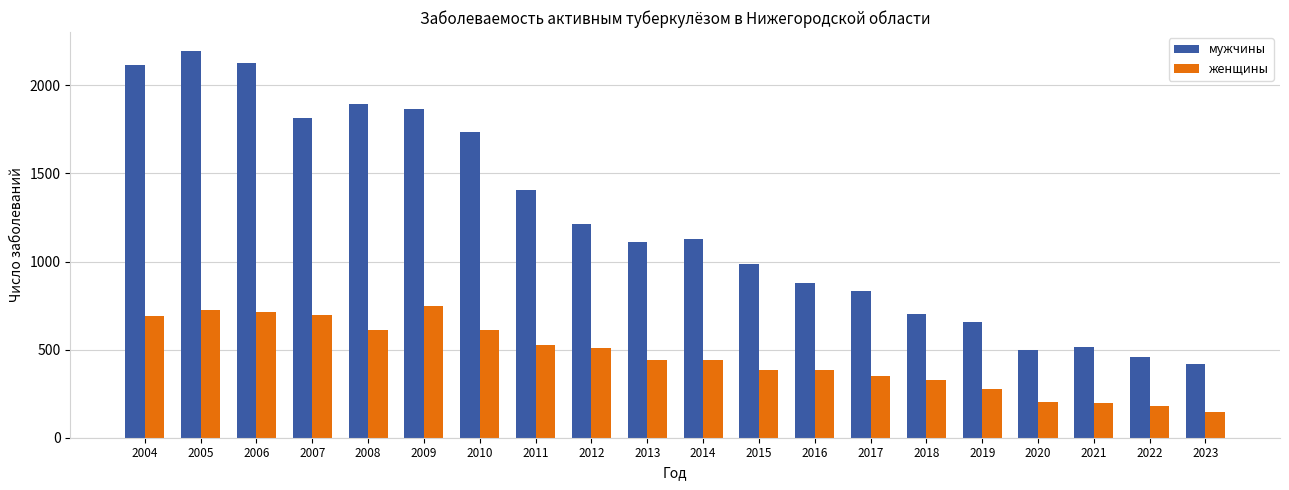

Is it true that женщины equals 82 at 2020?

False